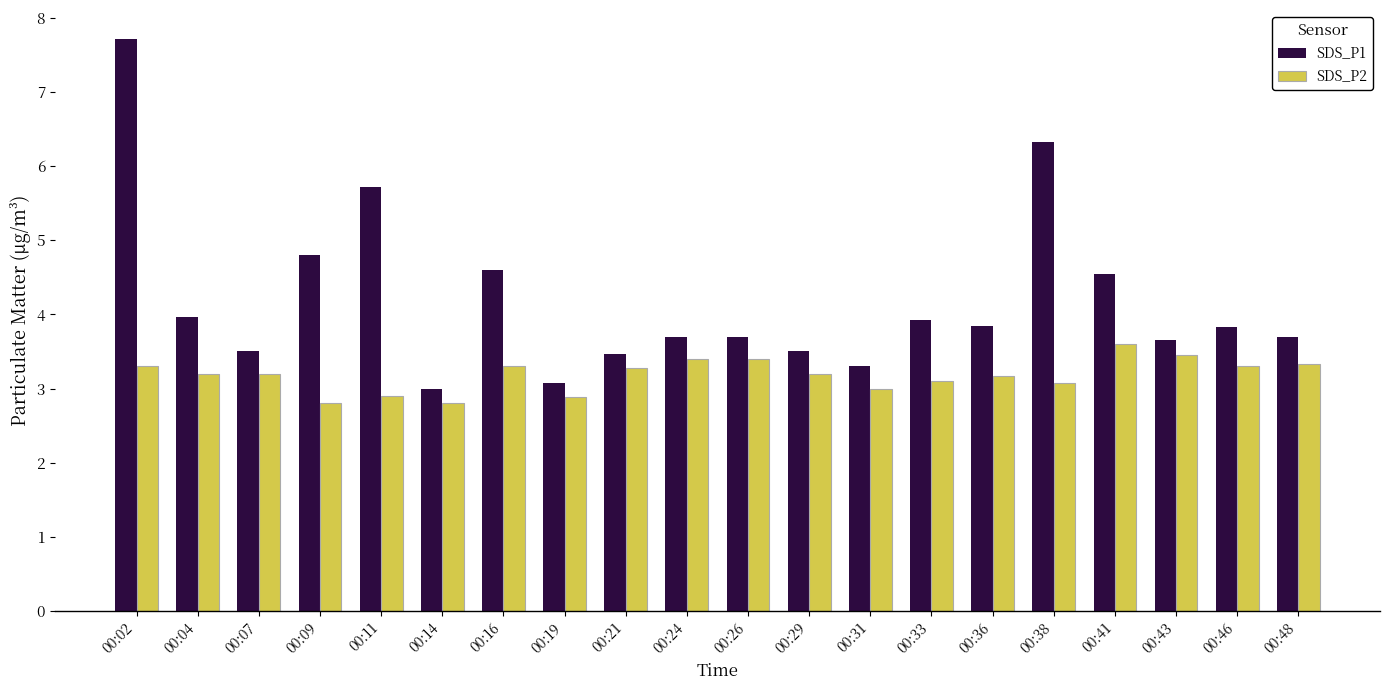

List the series in order of their overall mean, lowest first.

SDS_P2, SDS_P1